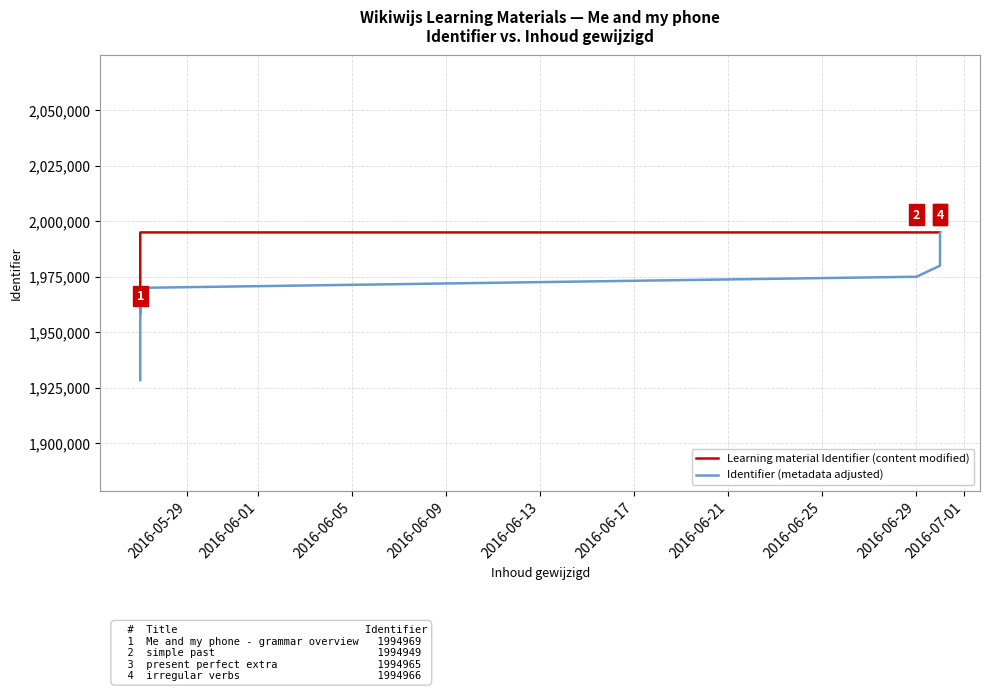

What is the minimum value for Learning material Identifier (content modified)?

1958367